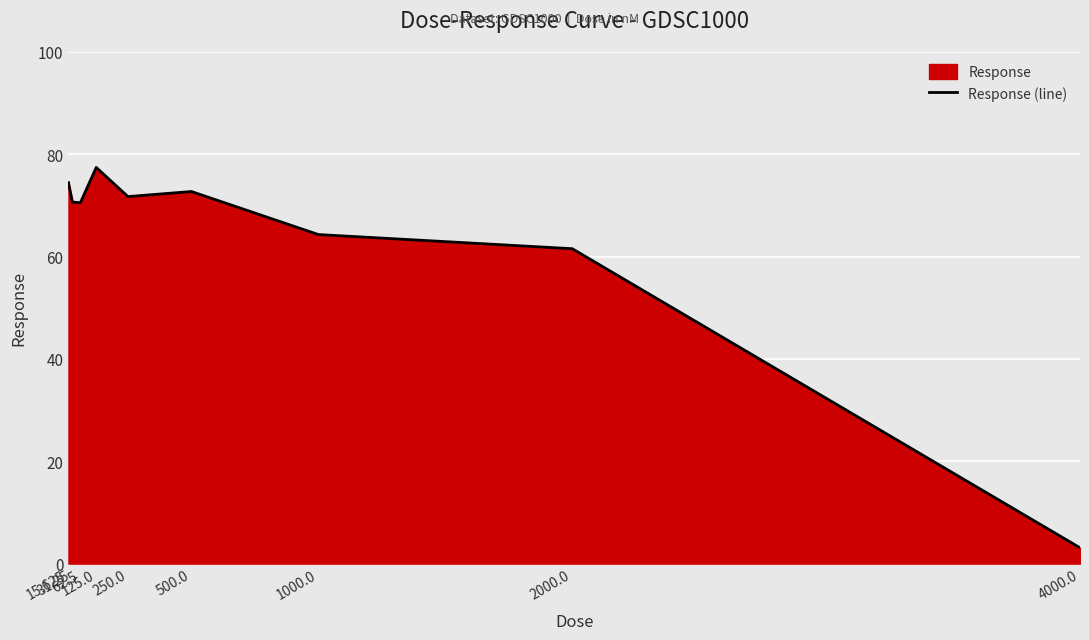

List the labels in order of value, smallest first.

4000.0, 2000.0, 1000.0, 62.5, 31.25, 250.0, 500.0, 15.625, 125.0